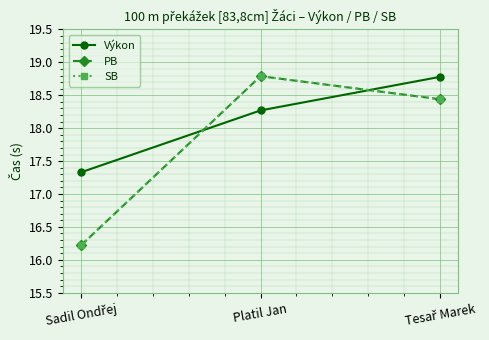

At which label does PB first exceed 18?

Platil Jan